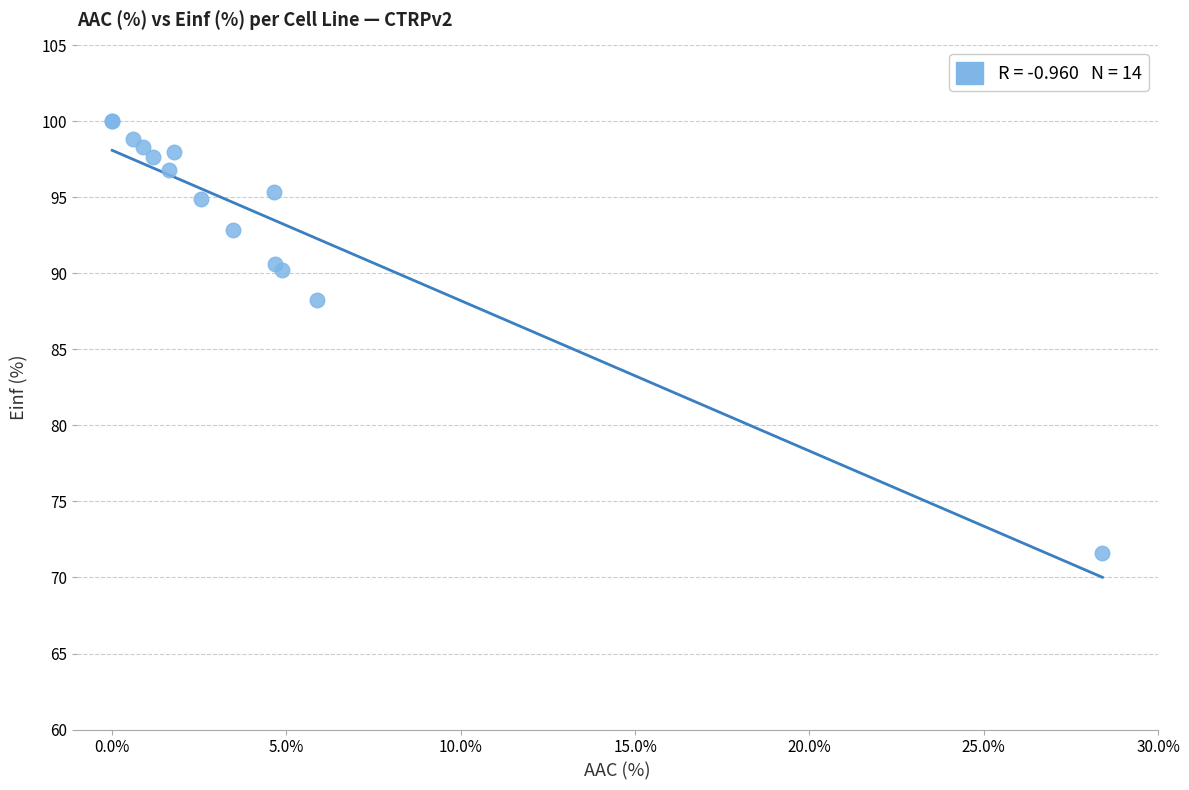

What Y value in the scatter plot is closest to 85?

88.3